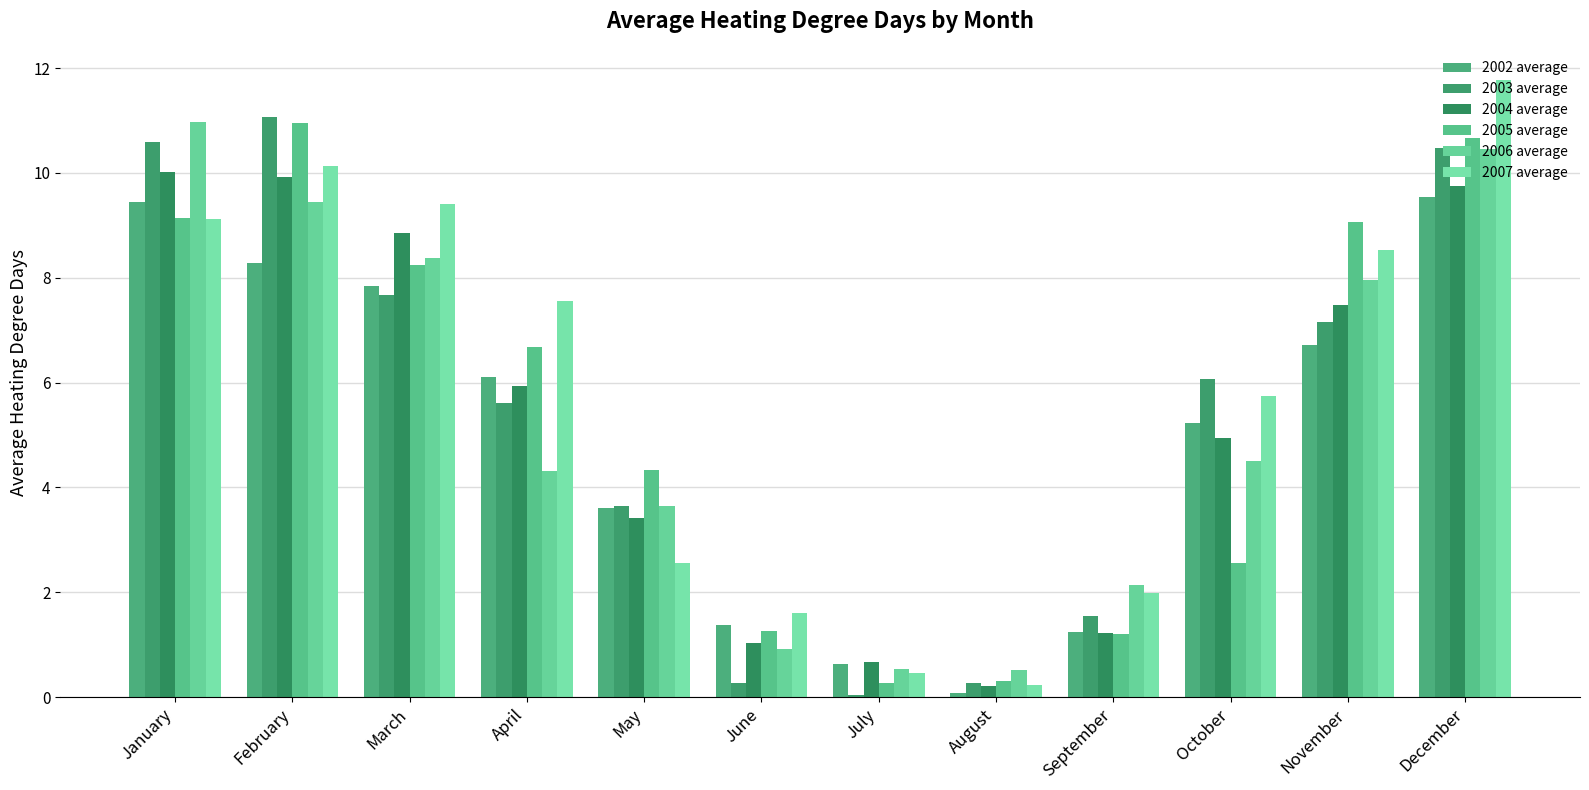

Which series has the largest total across all categories?

2007 average